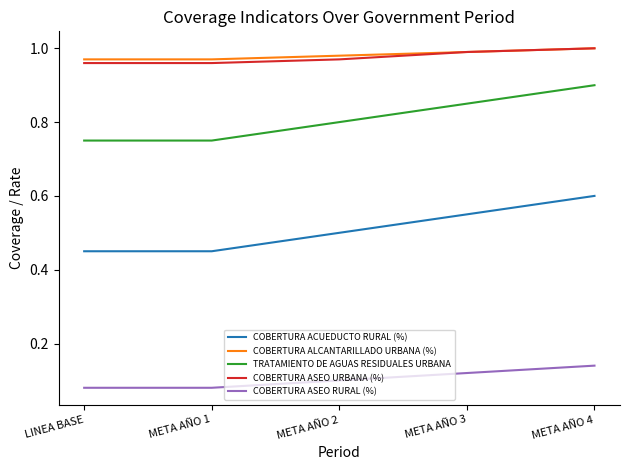

What position from the left is META AÑO 3?

4